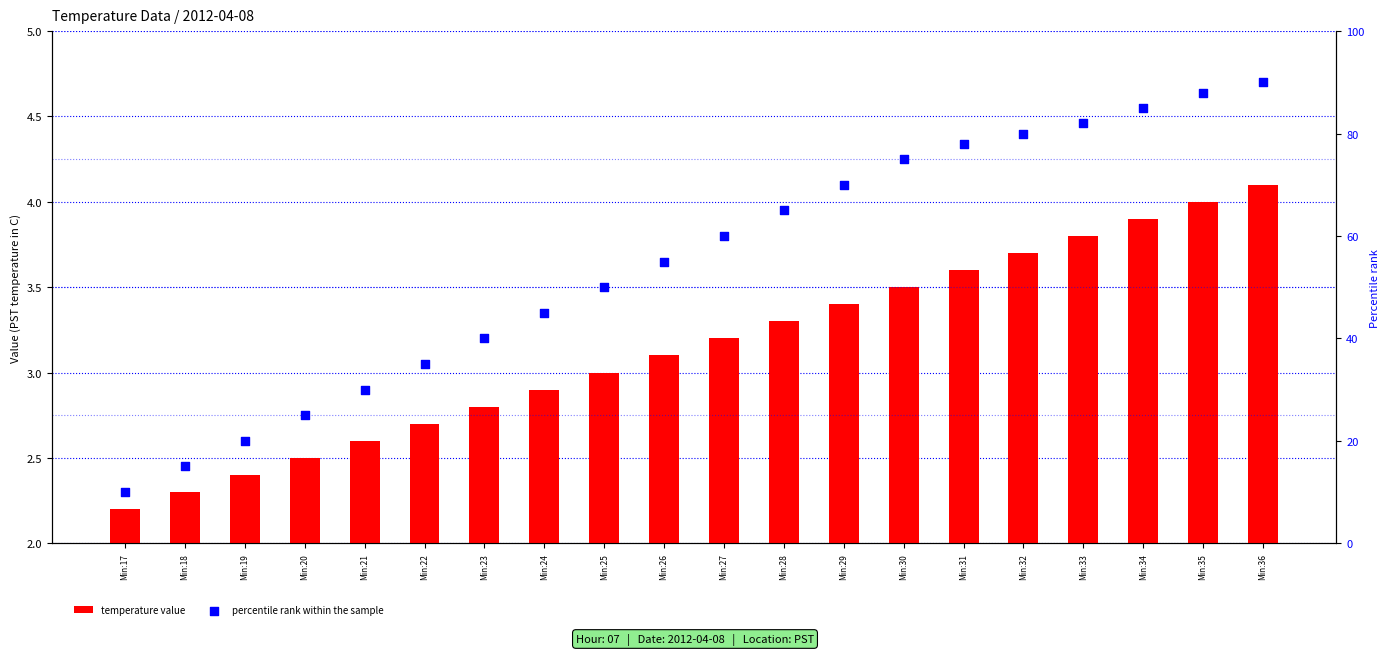

Which series has the largest total across all categories?

percentile rank within the sample